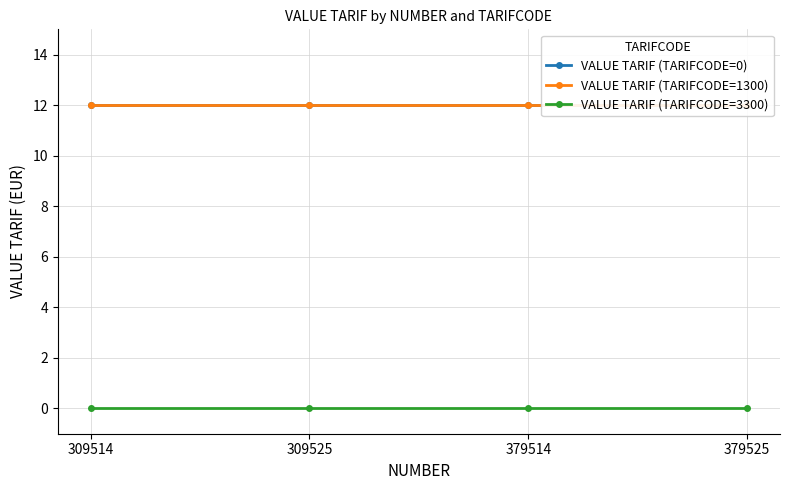

What is the difference between the highest and lowest values at 309514?

12